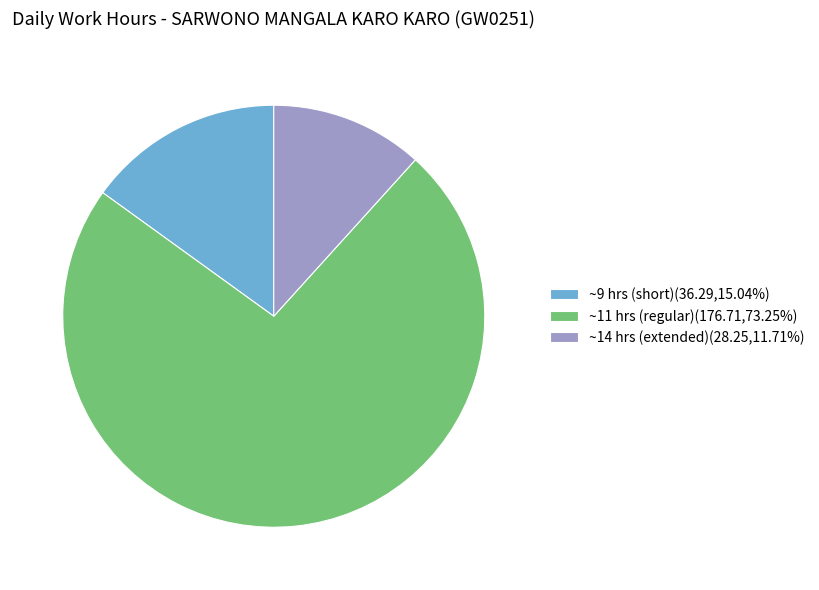

Do ~14 hrs (extended)(28.25,11.71%) and ~9 hrs (short)(36.29,15.04%) together represent more than half of the pie?

No